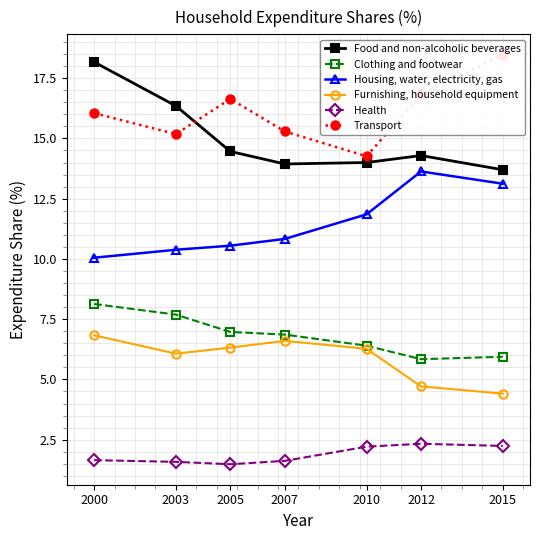

Is the value of Transport at 2012 greater than the value of Food and non-alcoholic beverages at 2010?

Yes